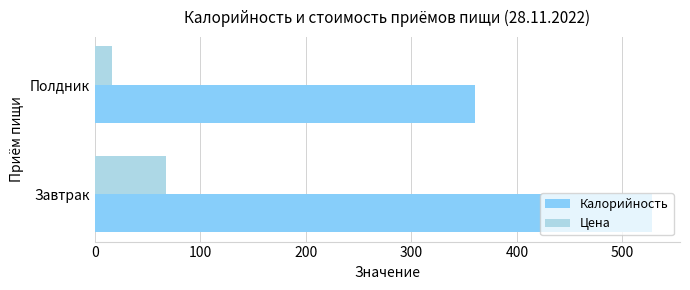

Which series has the largest range (max minus min)?

Калорийность